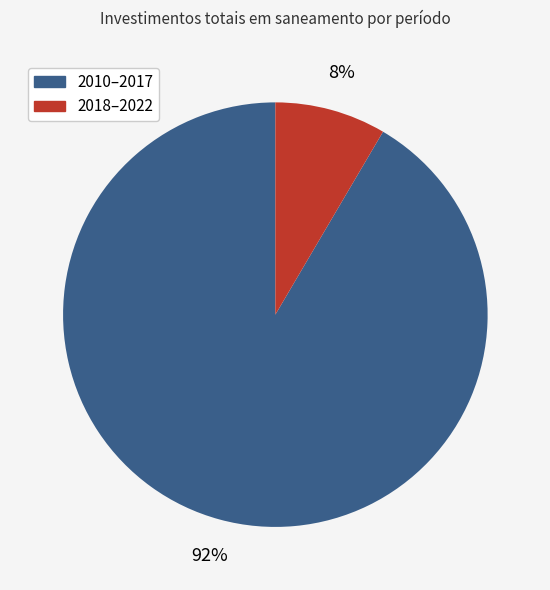

Does any single category account for the majority?

Yes